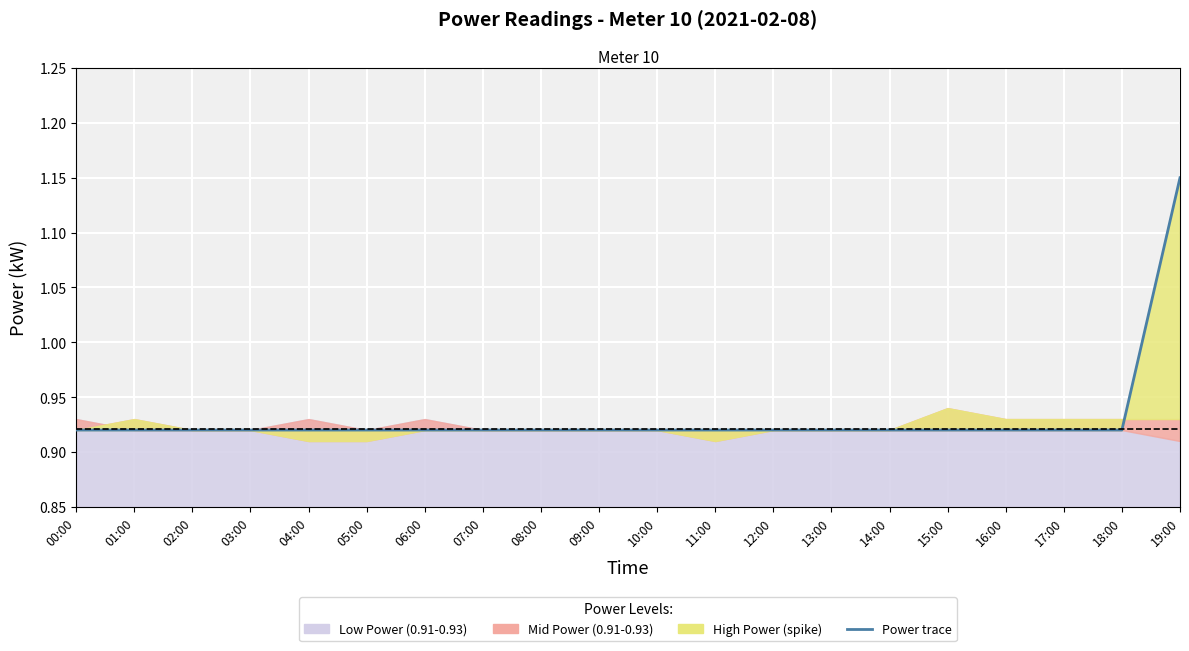

What is the difference between the maximum and minimum values?

0.2